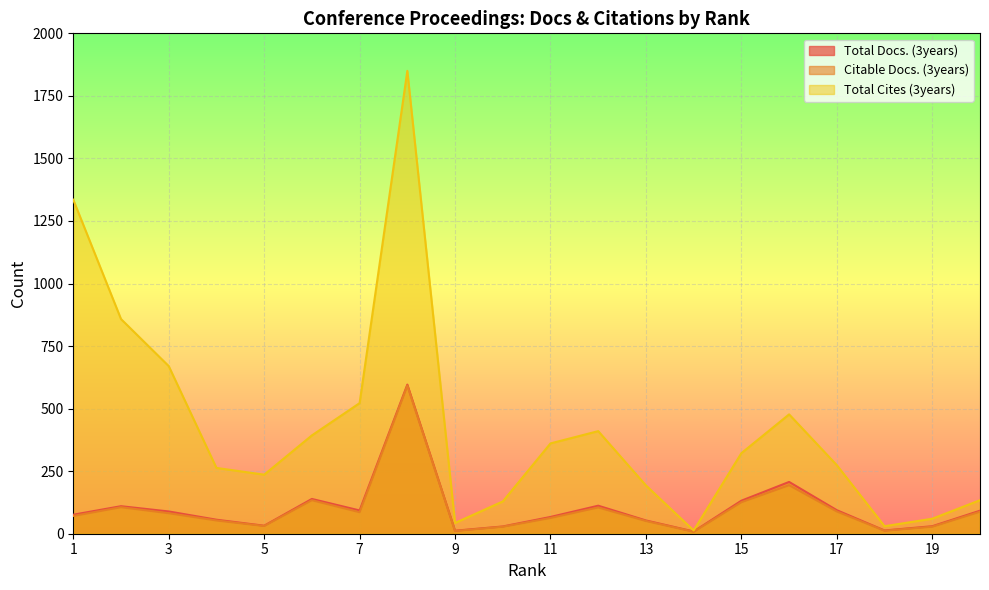

At which category is the sum across all series the highest?

8